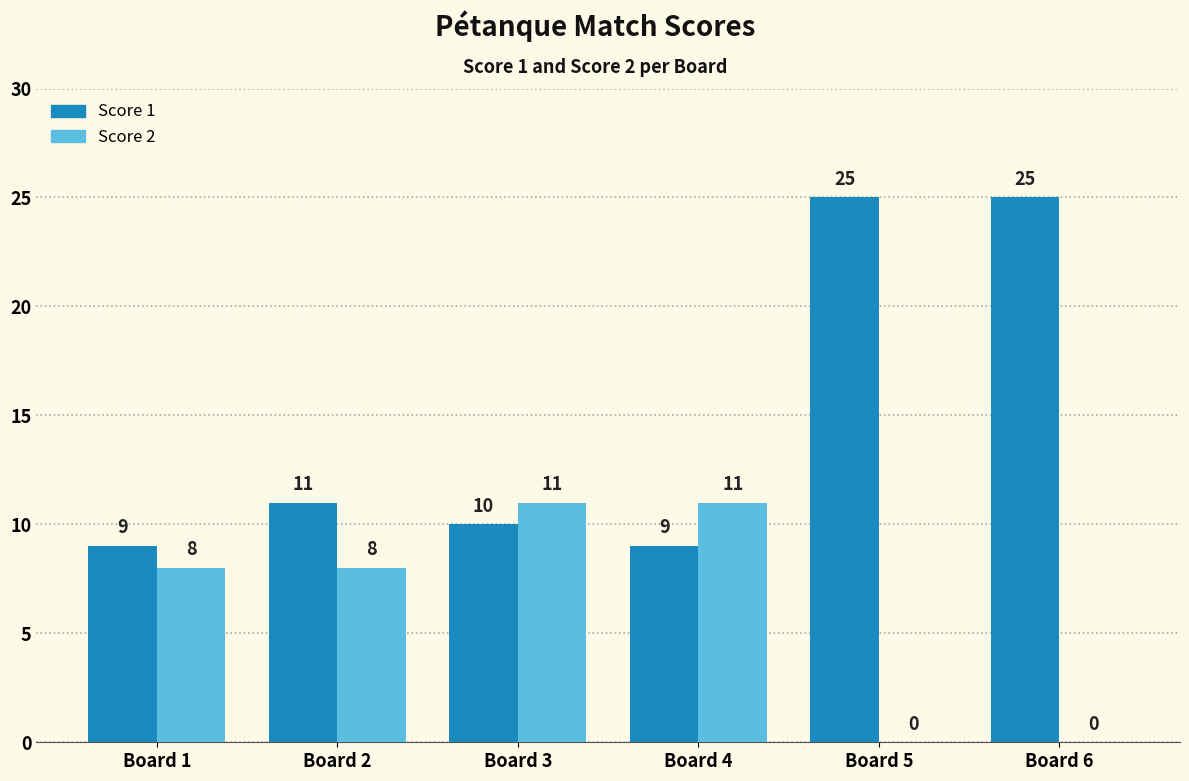

Reading left to right, transcribe all the data shown in this chart.

Score 1: 9	11	10	9	25	25
Score 2: 8	8	11	11	0	0